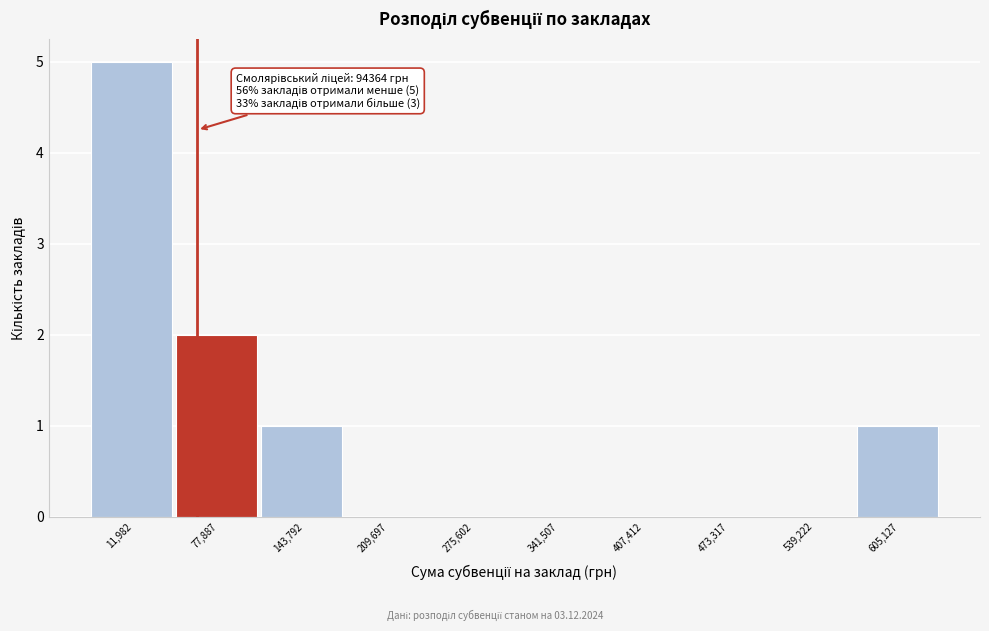

Reading left to right, list all the values displayed in this chart.

11,982=5	77,887=2	143,792=1	209,697=0	275,602=0	341,507=0	407,412=0	473,317=0	539,222=0	605,127=1